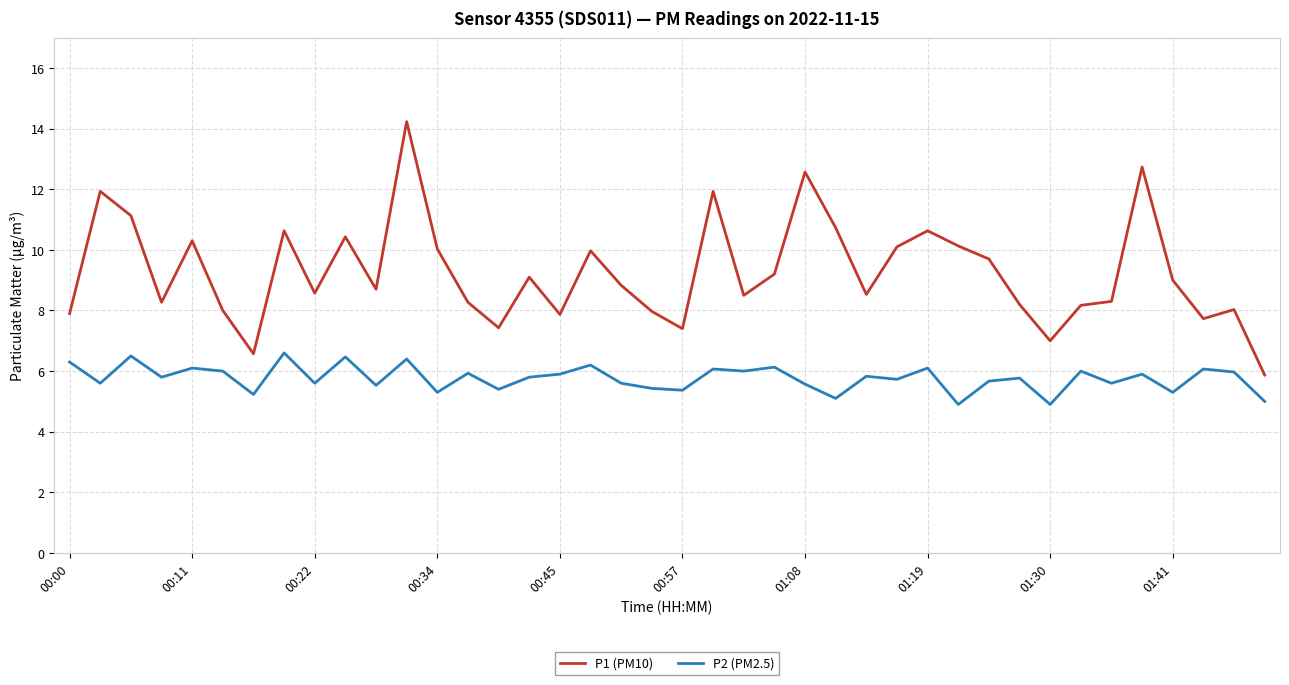

What is the difference between the maximum and minimum values in the P1 (PM10) series?

8.4